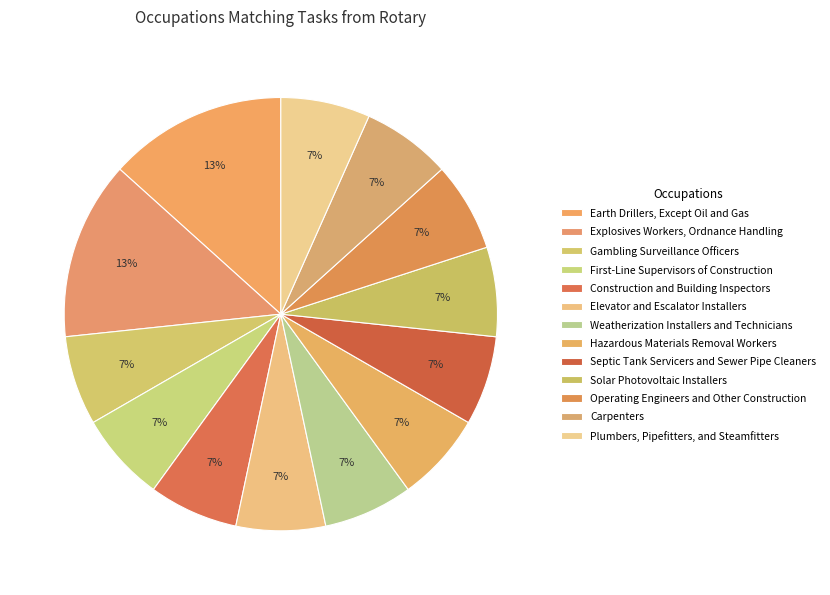

What percentage is the Carpenters slice, to the nearest percent?

7%